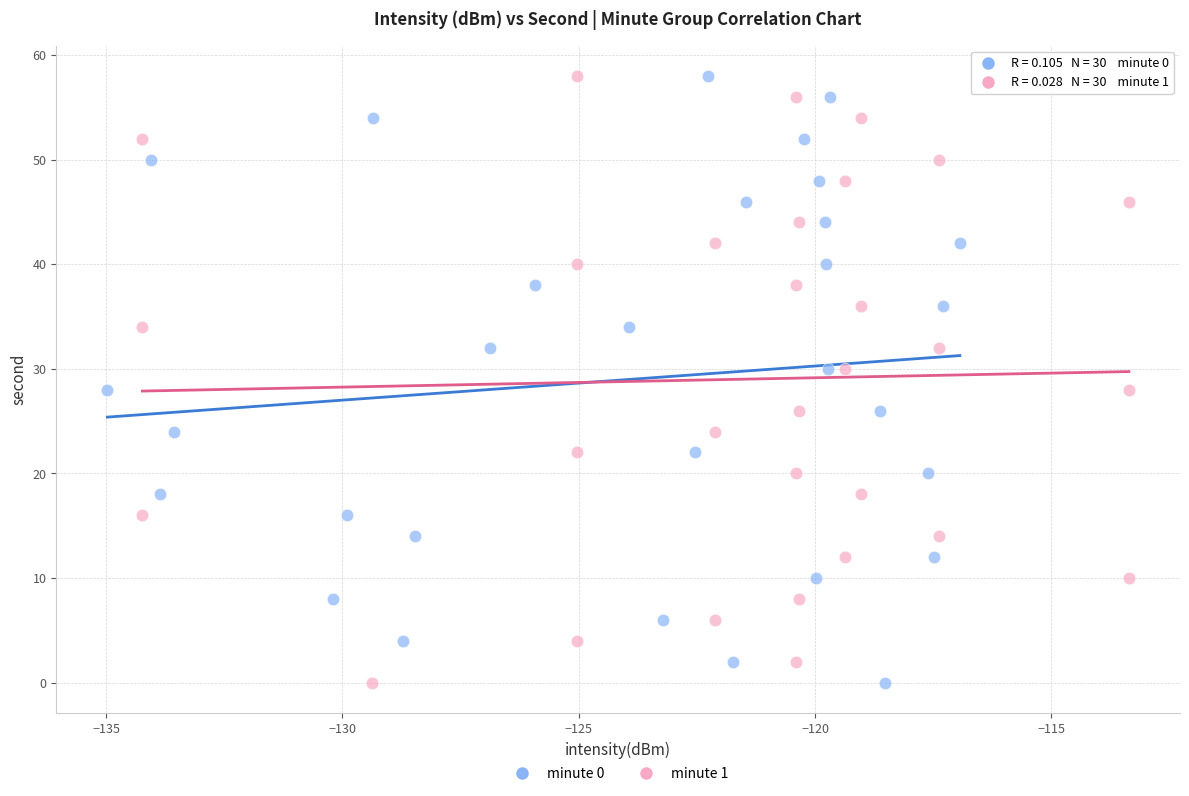

What are all the series names shown in the legend?

minute 0, minute 1